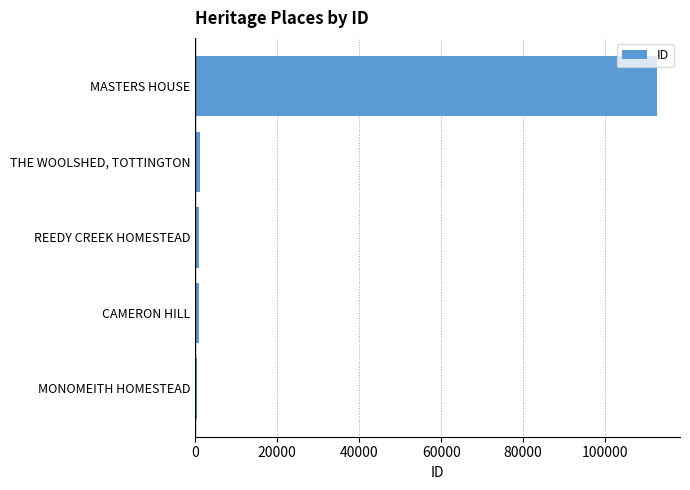

The chart shows a value of 112676 at MASTERS HOUSE. True or false?

True